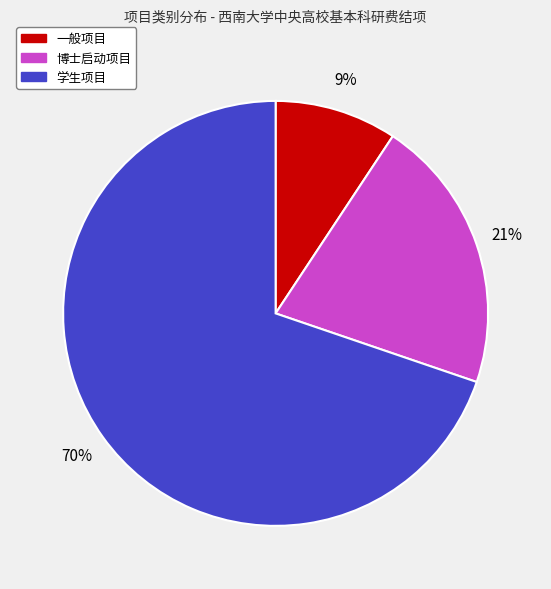

Is the sum of 博士启动项目 and 一般项目 greater than half?

No